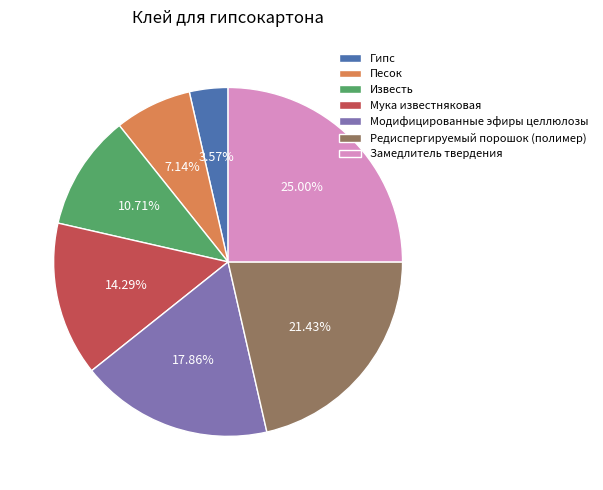

How many slices are in this pie chart?

7